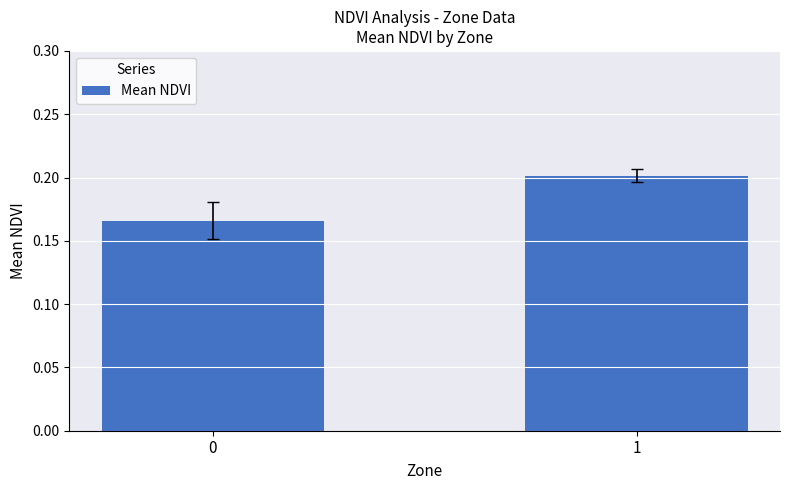

List the labels in order of value, largest first.

1, 0